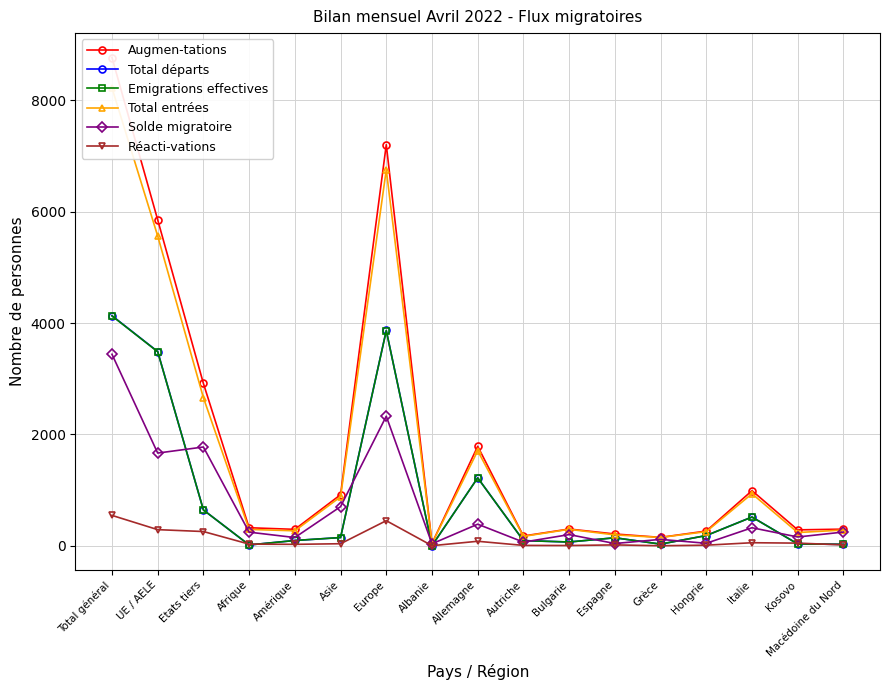

What is the sum of the Total départs values at Autriche and UE / AELE?

3581